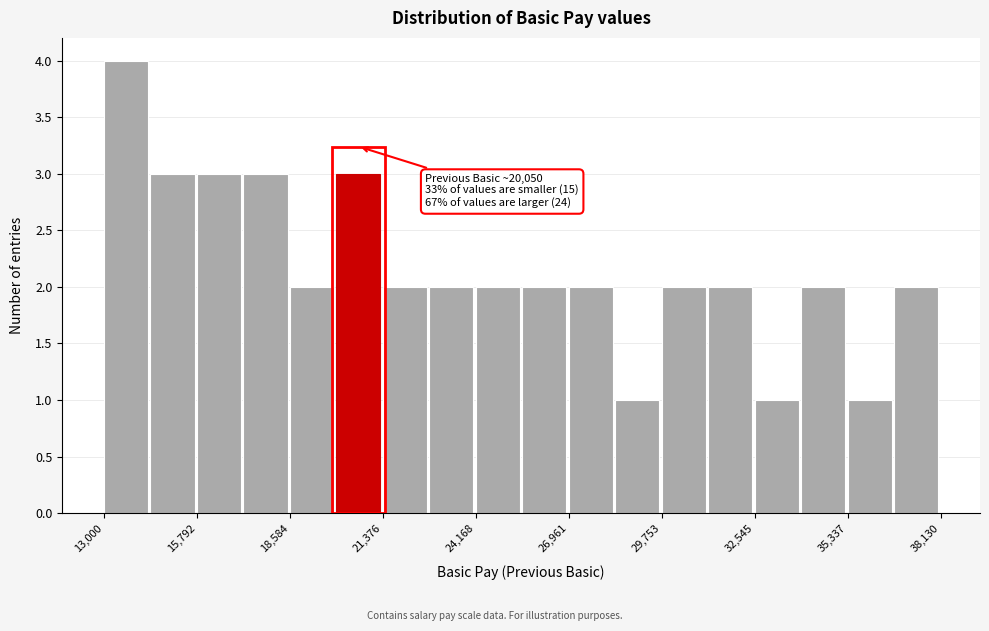

Read against the x-axis, roughly where is the centre of the tallest bar?

13500